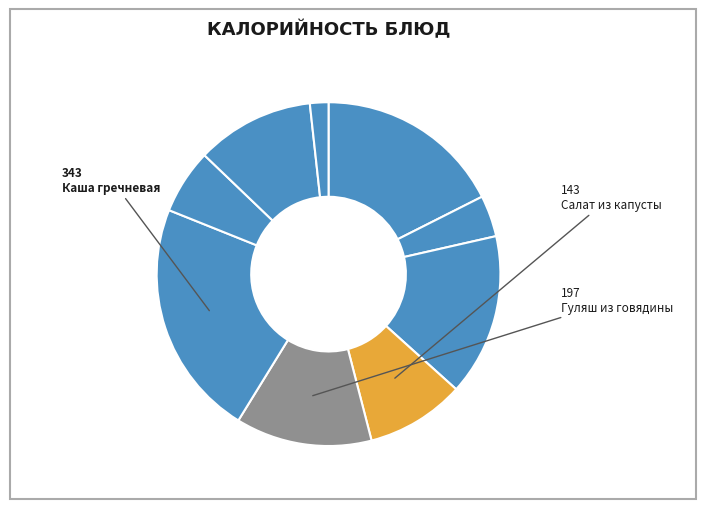

Which category has the biggest portion of the pie?

Каша гречневая